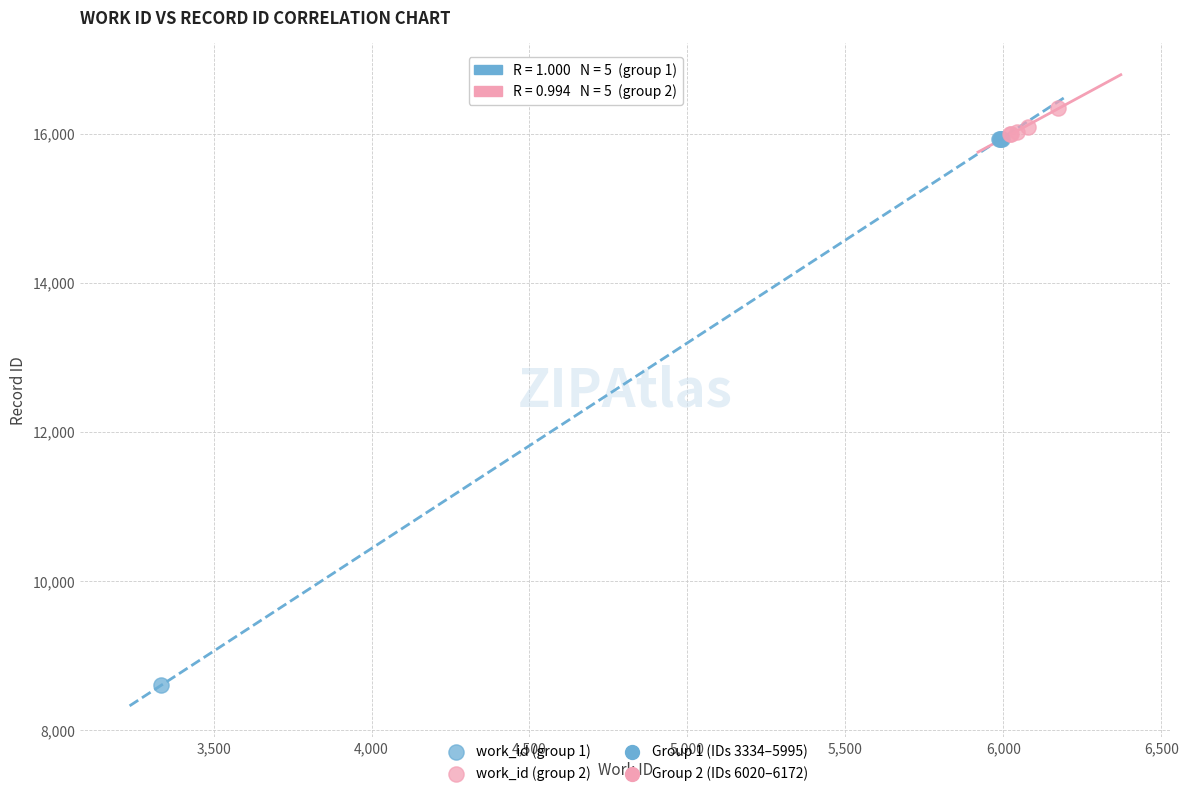

Which series has the widest spread of Y values?

work_id (group 1)